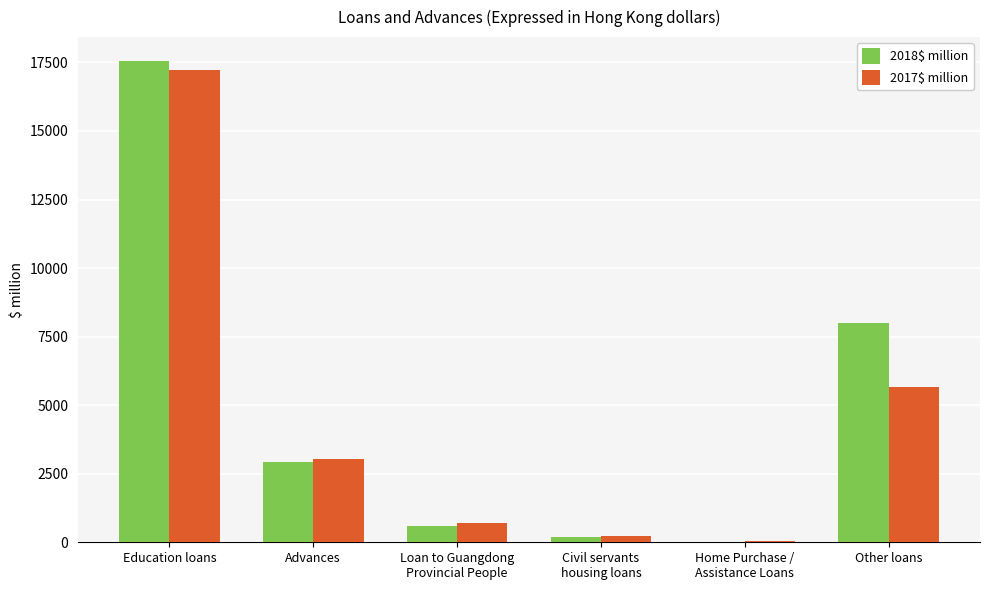

Reading right to left, what are all the values shown in this chart?

2018$ million: Other loans=8008	Home Purchase /
Assistance Loans=28	Civil servants
housing loans=192	Loan to Guangdong
Provincial People=591	Advances=2934	Education loans=17546
2017$ million: Other loans=5666	Home Purchase /
Assistance Loans=39	Civil servants
housing loans=228	Loan to Guangdong
Provincial People=709	Advances=3028	Education loans=17224